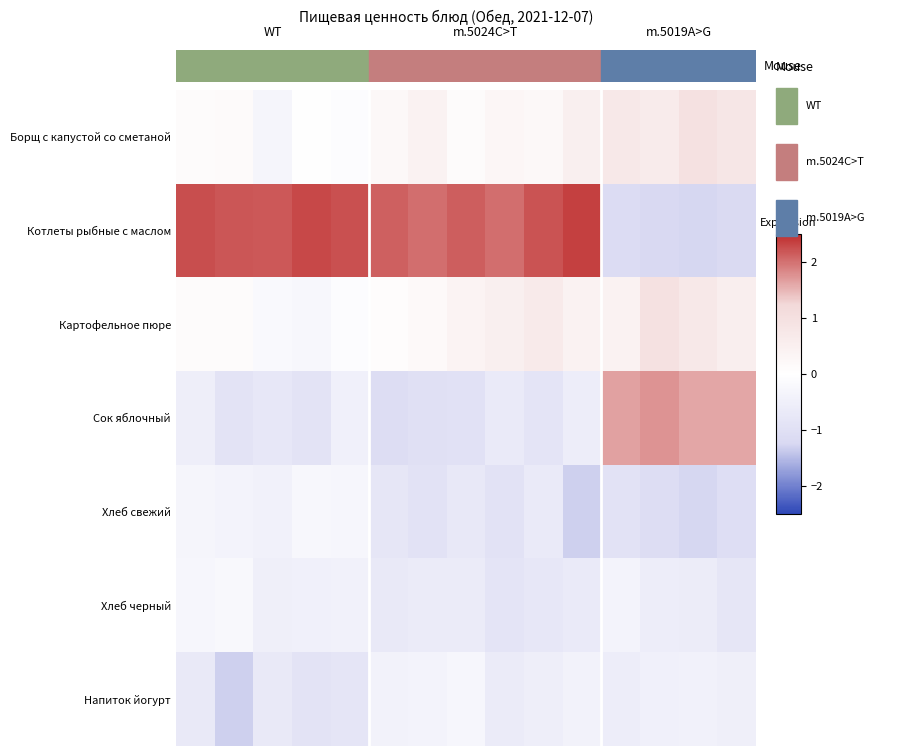

What is the smallest value displayed?

-1.3